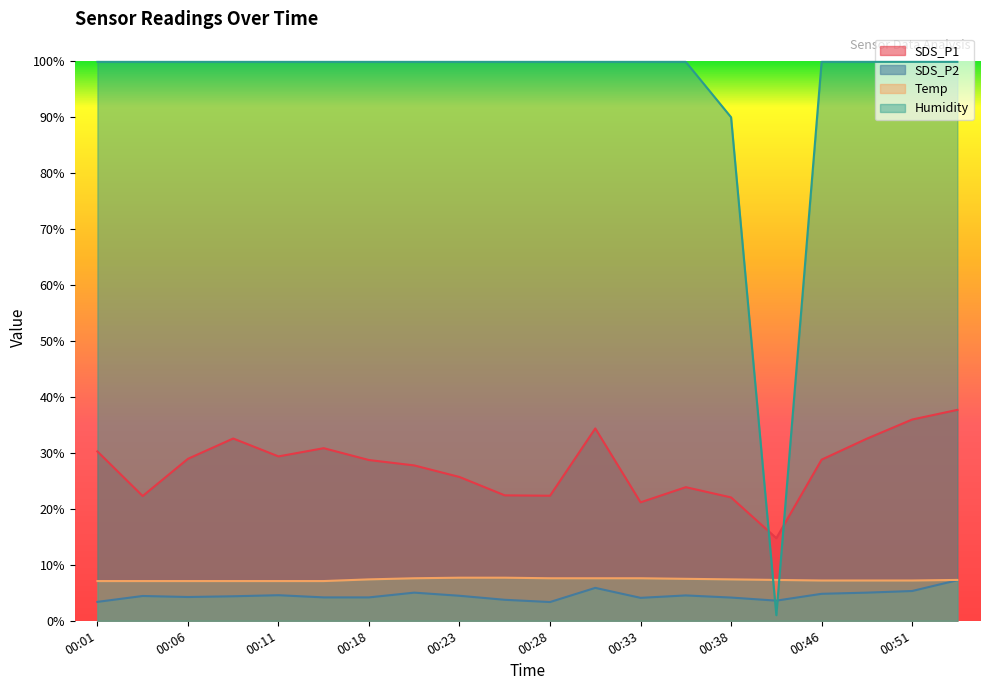

What is the difference between the SDS_P2 values at 00:13 and 00:03?

0.2